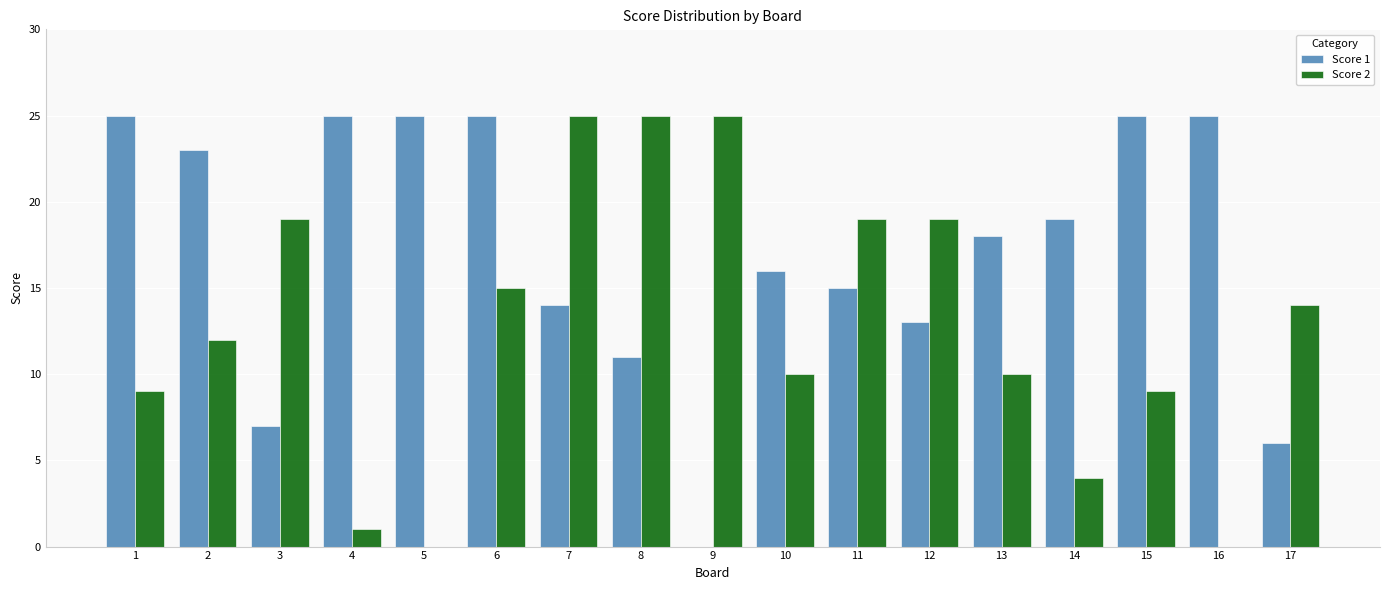

What is the greatest value displayed?

25